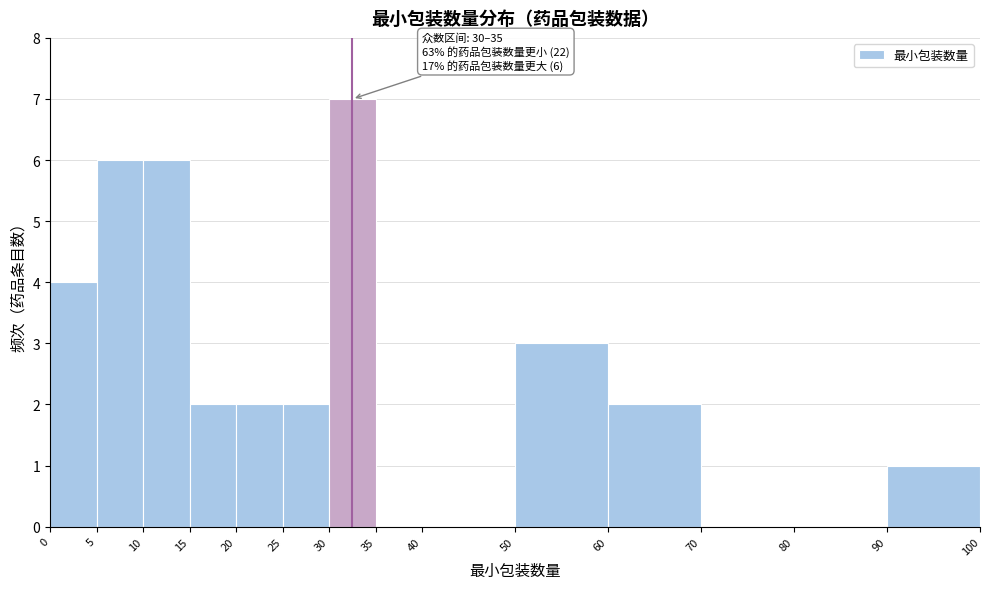

Over which range of the x-axis is the bar tallest?

30 to 35